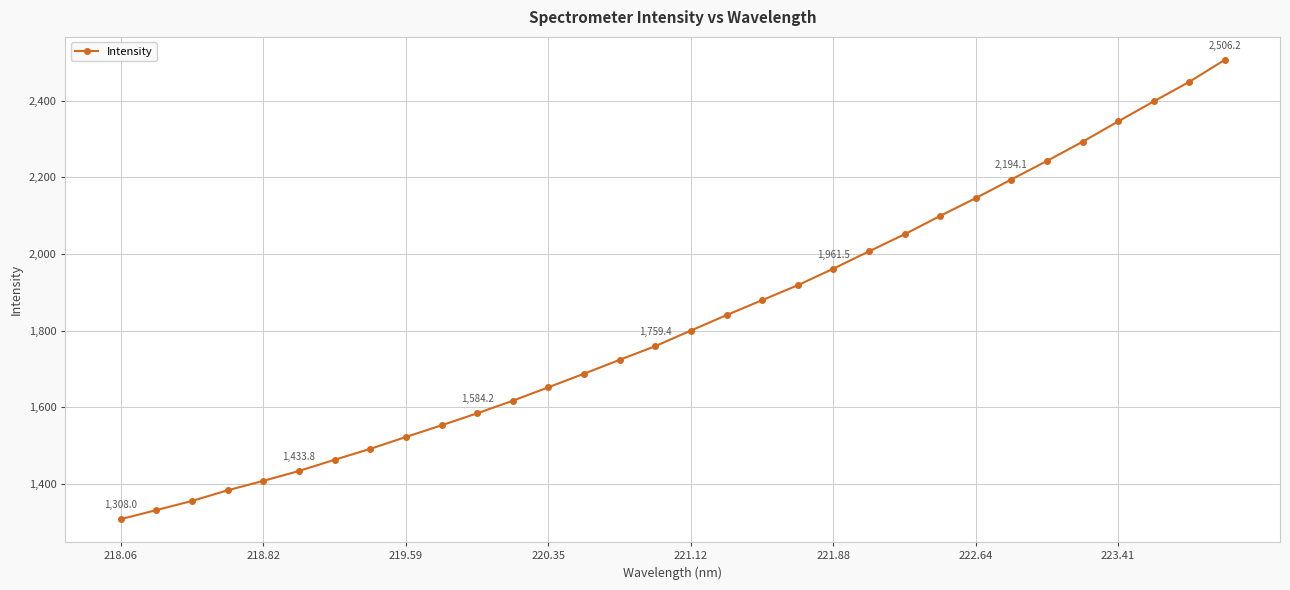

What is the value of the 5th point from the left?

1407.9